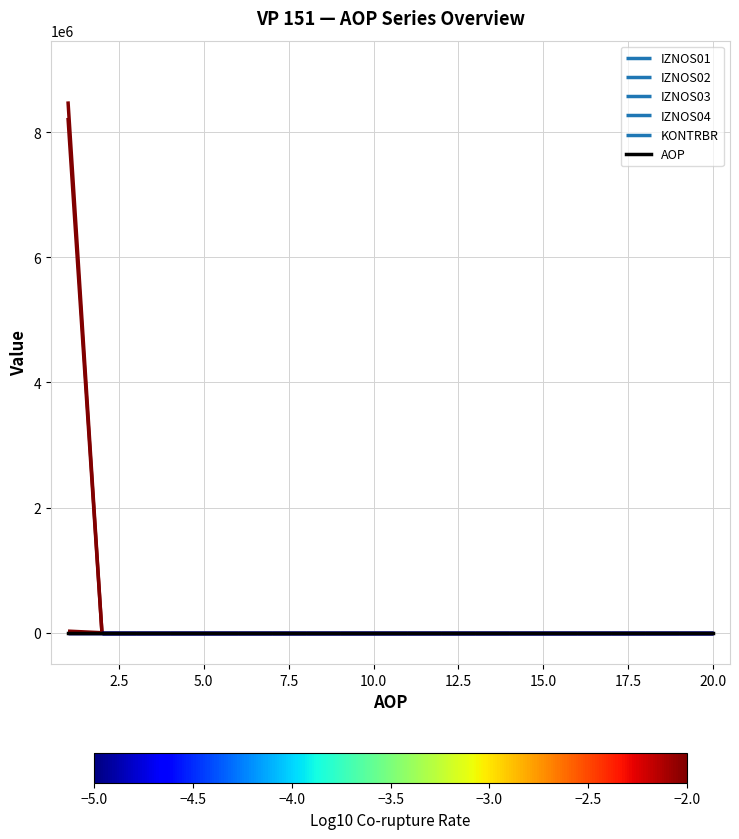

What is the label of the 5th point from the left?

5.0